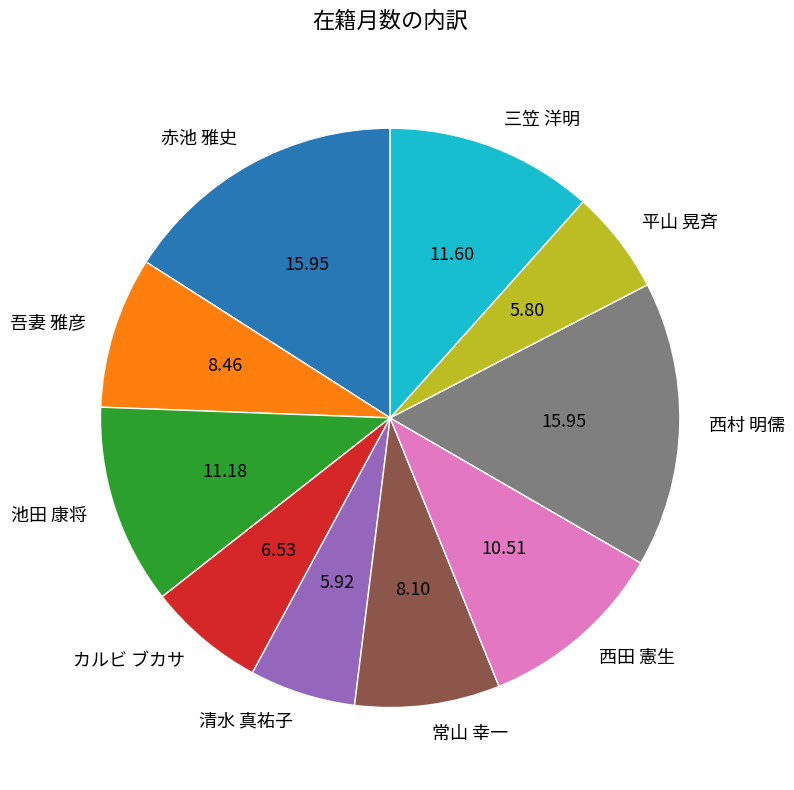

Is there a majority slice in this chart?

No